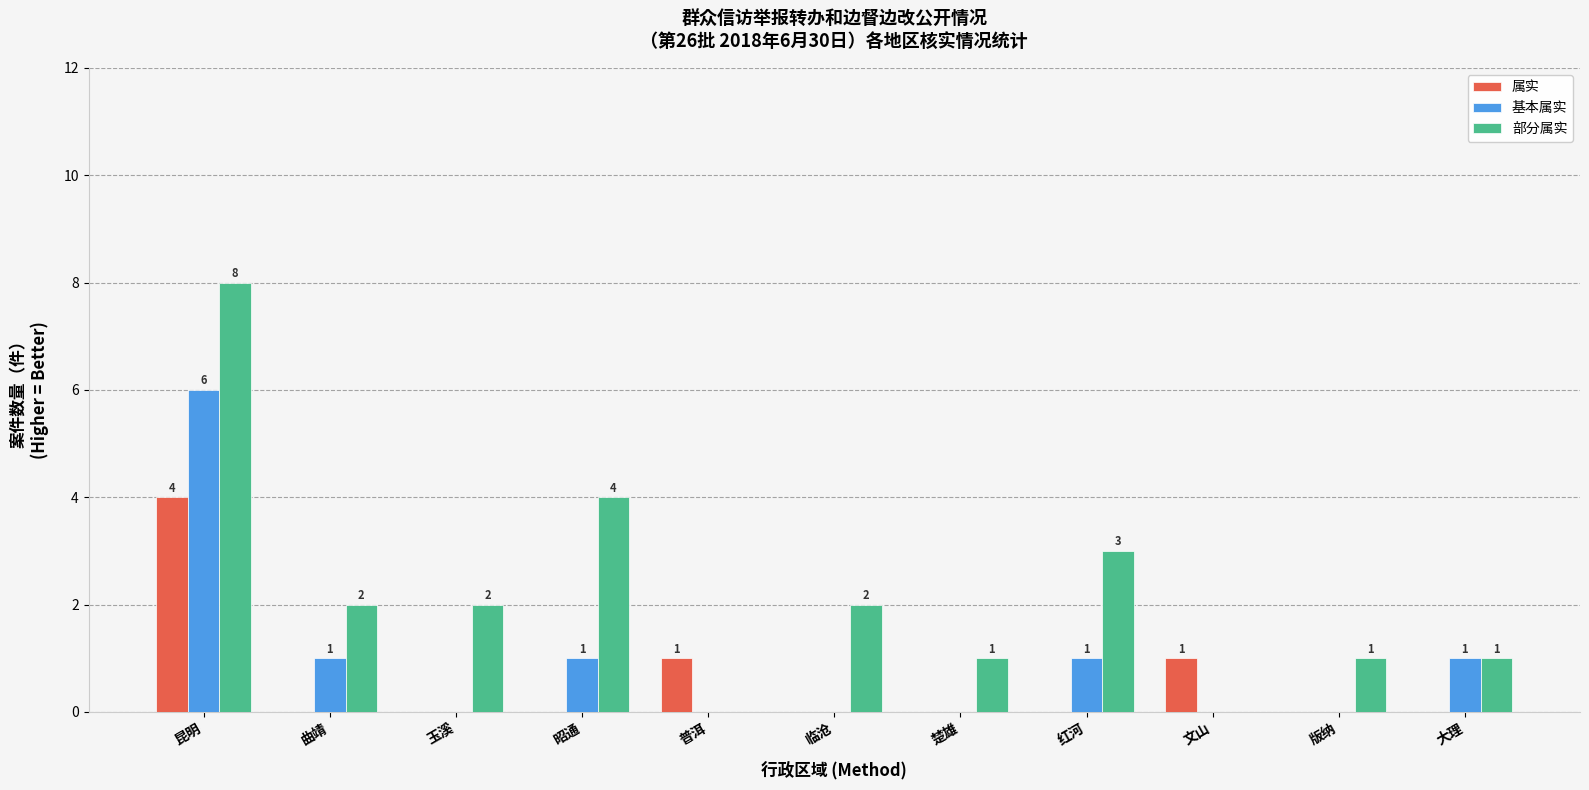

Count the 部分属实 values in the range 1 to 3.

7